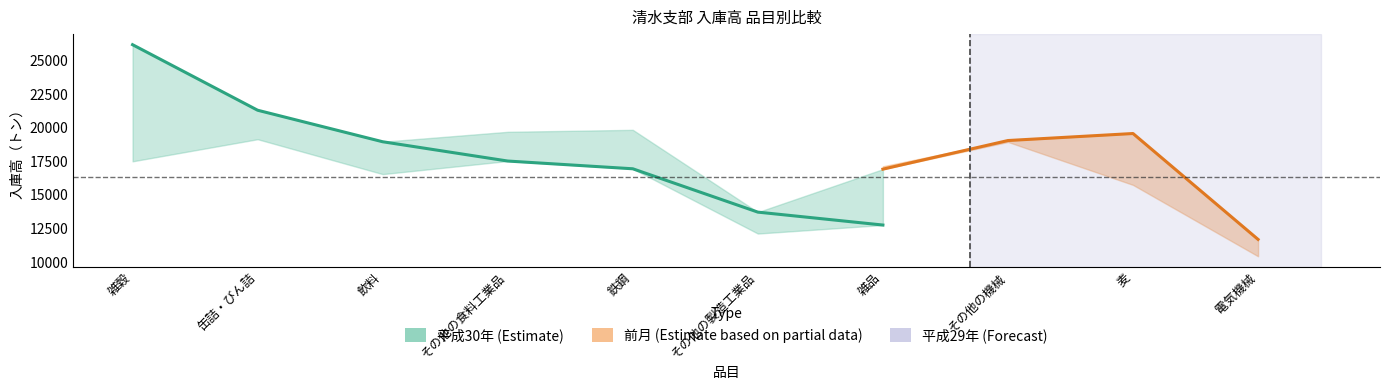

How many values in the 平成29年 series exceed 17127?

4